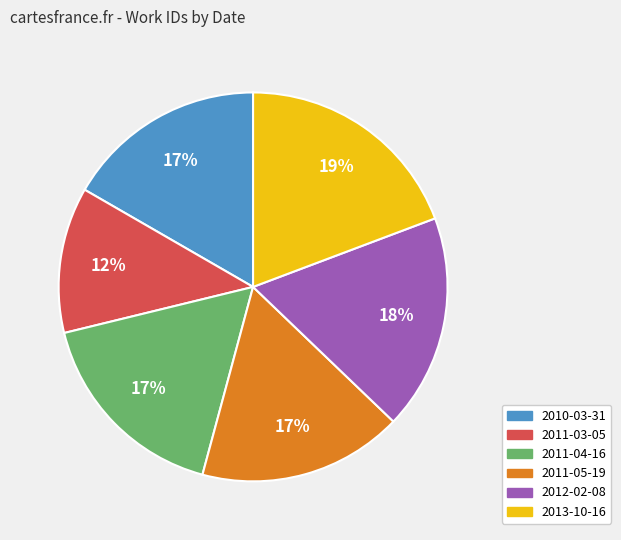

What percentage is the 2011-04-16 slice, to the nearest percent?

17%